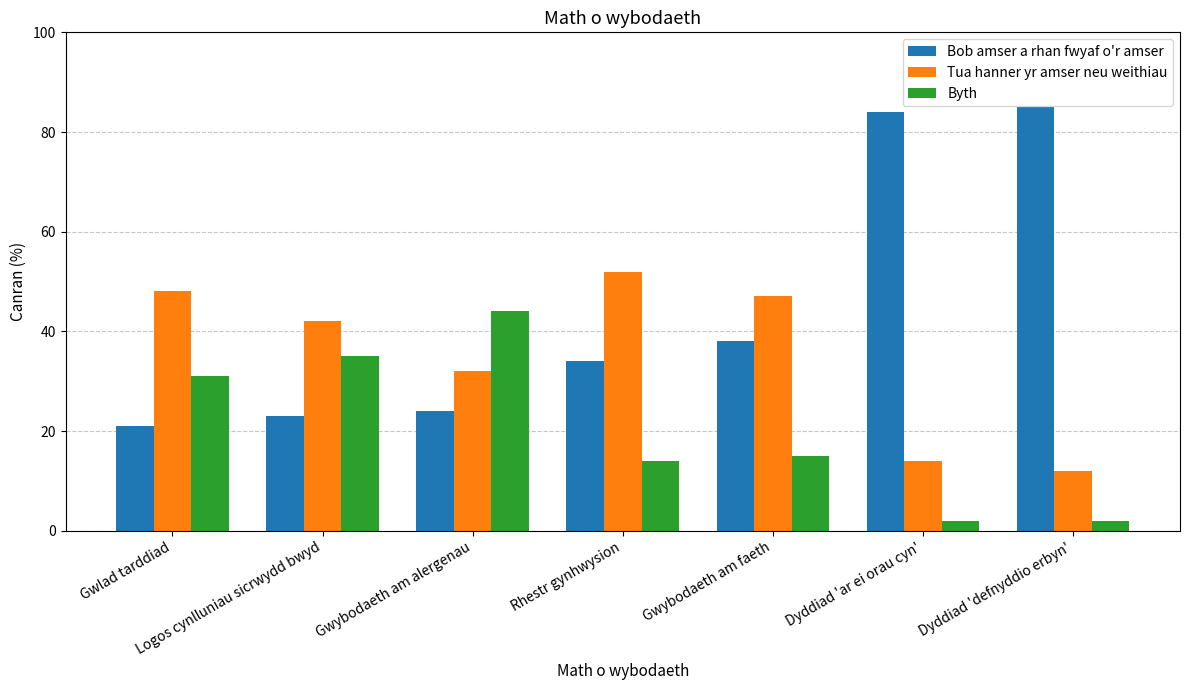

Between Gwybodaeth am faeth and Dyddiad 'ar ei orau cyn', which series saw the biggest shift?

Bob amser a rhan fwyaf o'r amser